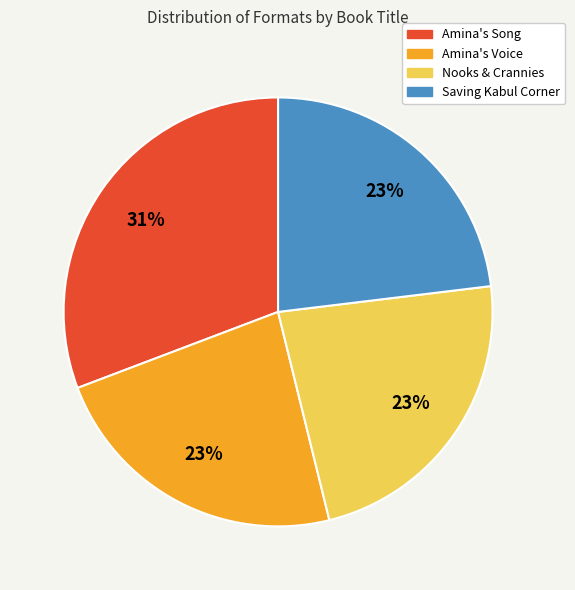

How many slices are in this pie chart?

4